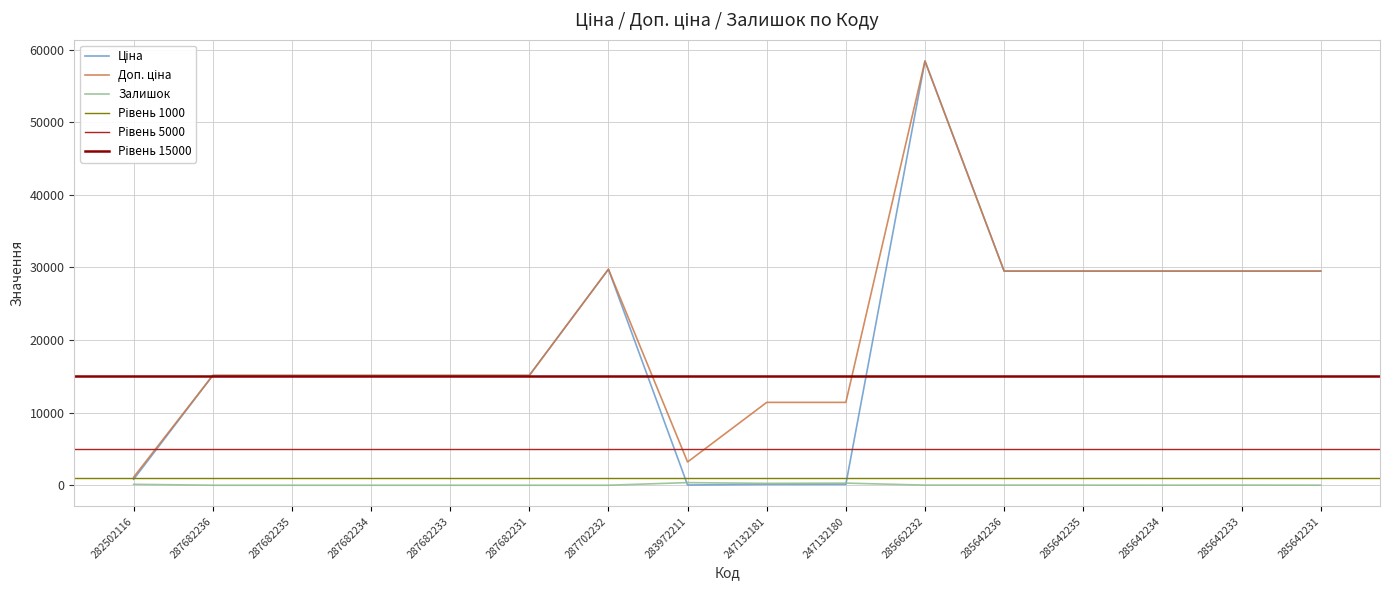

What position from the right is 287682231?

11